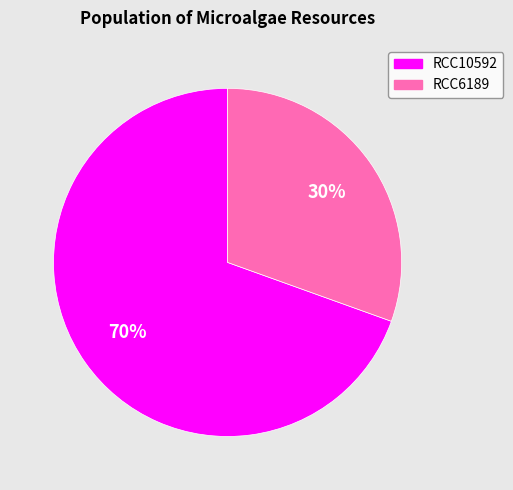

Is it true that RCC6189 is 30% of the pie?

True